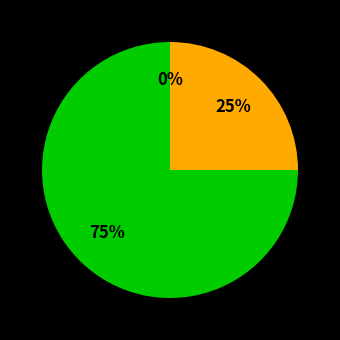

Rank the categories by value from lowest to highest.

Europa, Asien, Afrika